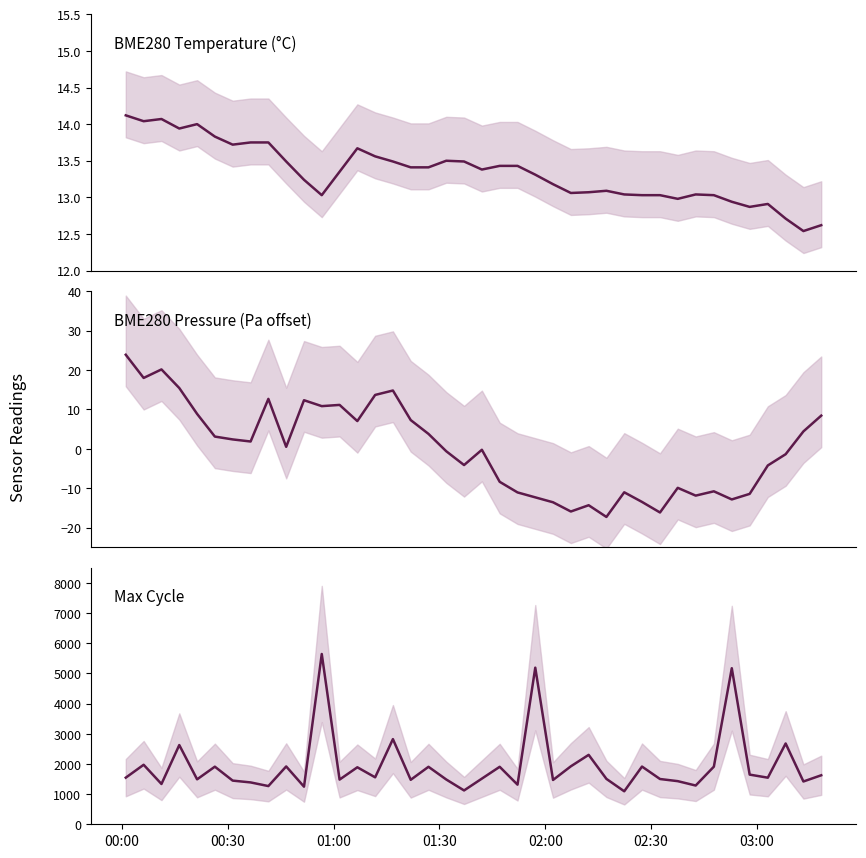

How many interior local peaks does the BME280_pressure series have?

10